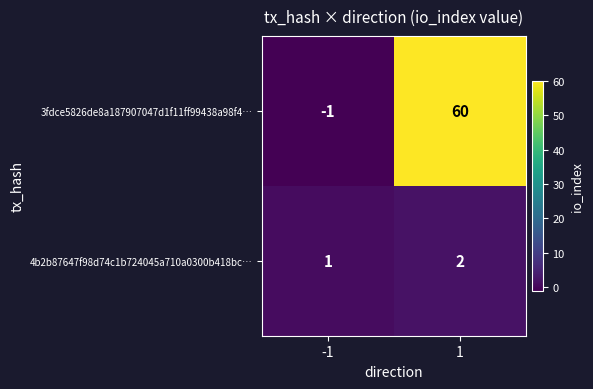

What is the maximum value for 3fdce5826de8a187907047d1f11ff99438a98f4…?

60